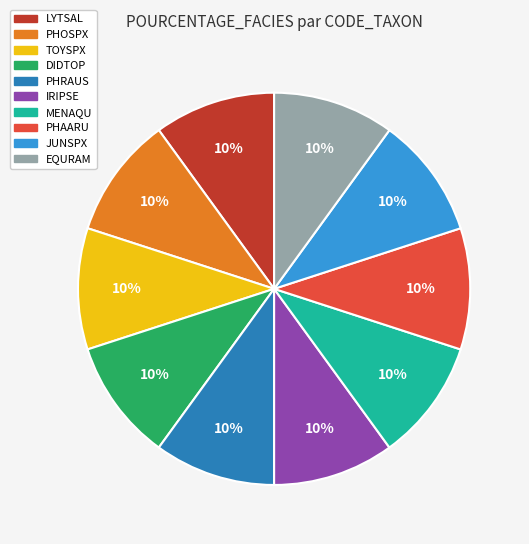

What percentage is the IRIPSE slice, to the nearest percent?

10%